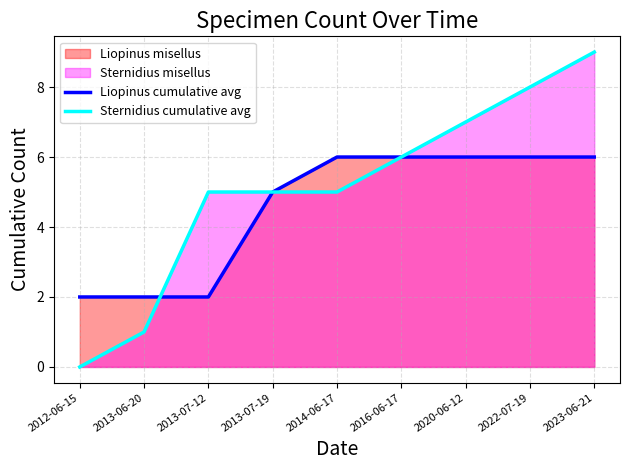

Rank the series by their maximum value, from highest to lowest.

Sternidius cumulative avg, Liopinus cumulative avg